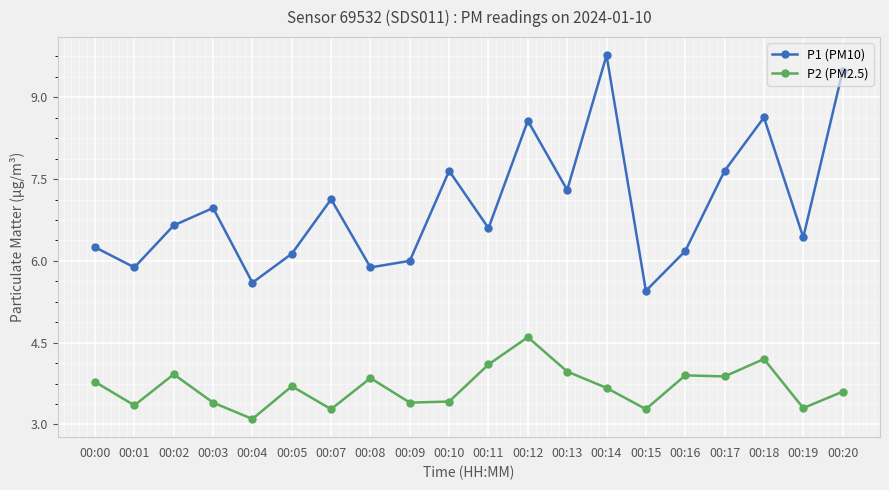

True or false: P2 (PM2.5) and P1 (PM10) cross at least once.

False